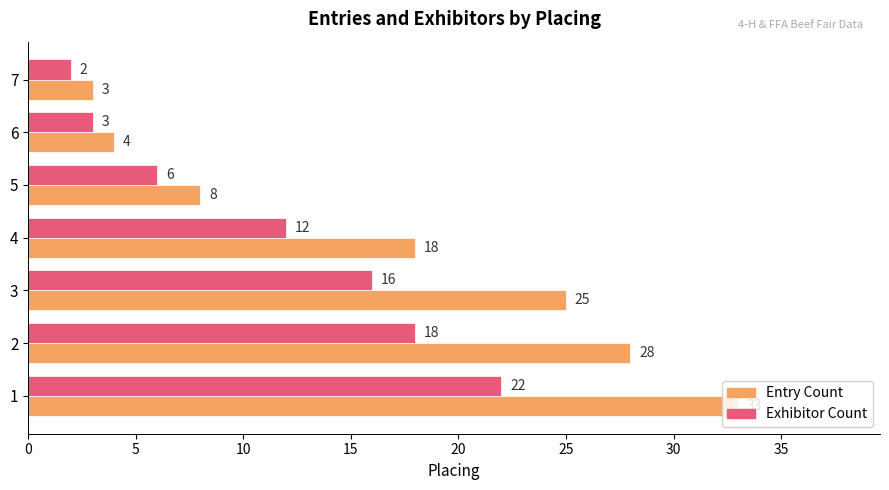

What is the maximum value shown in the chart?

33